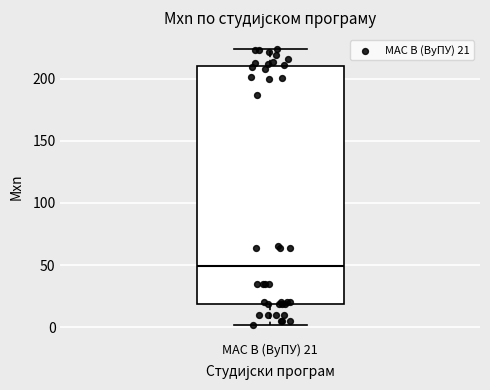

Read this box plot against the y-axis: the position of the median line, the range covered by the box, and the ends of both whiskers. The values are not printed on the chart, so give them approximately, as read against the axis.

median 50, box 20 to 210, whiskers 0 to 225